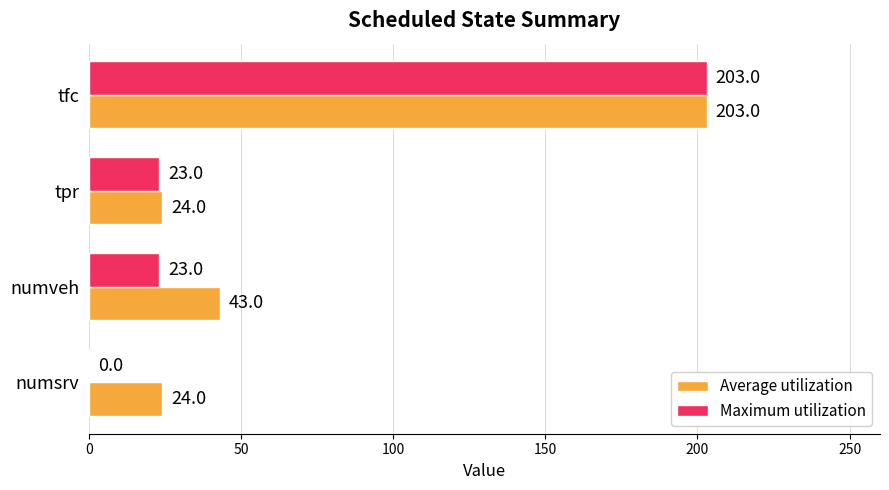

How many positive values does the Maximum utilization series have?

3